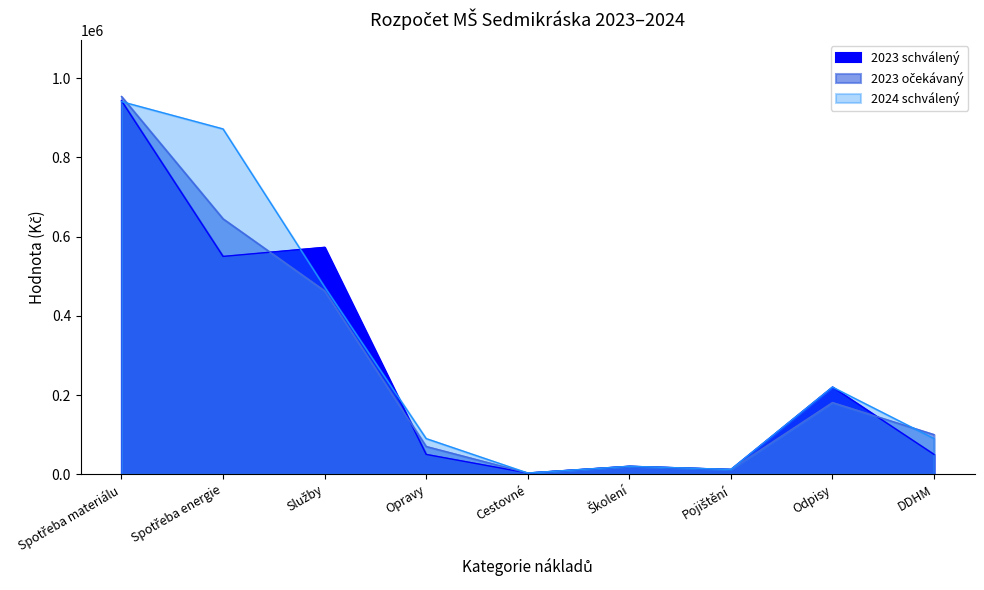

What are all the series names shown in the legend?

2023 schválený, 2023 očekávaný, 2024 schválený